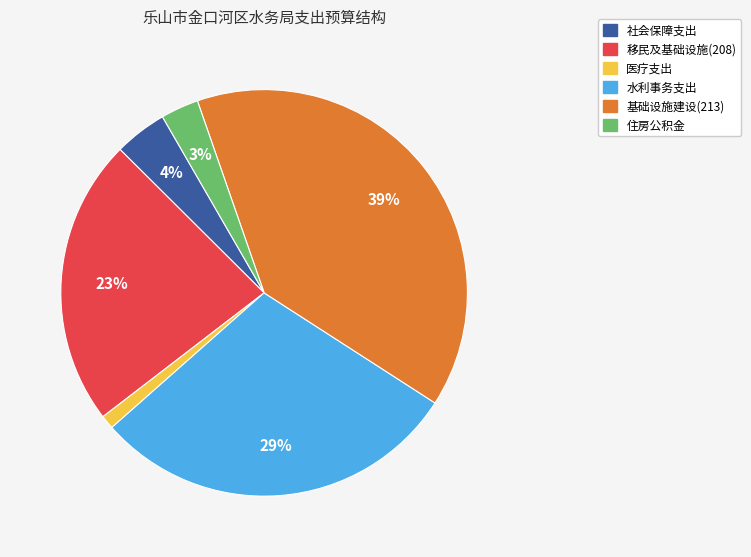

How many slices are in this pie chart?

6